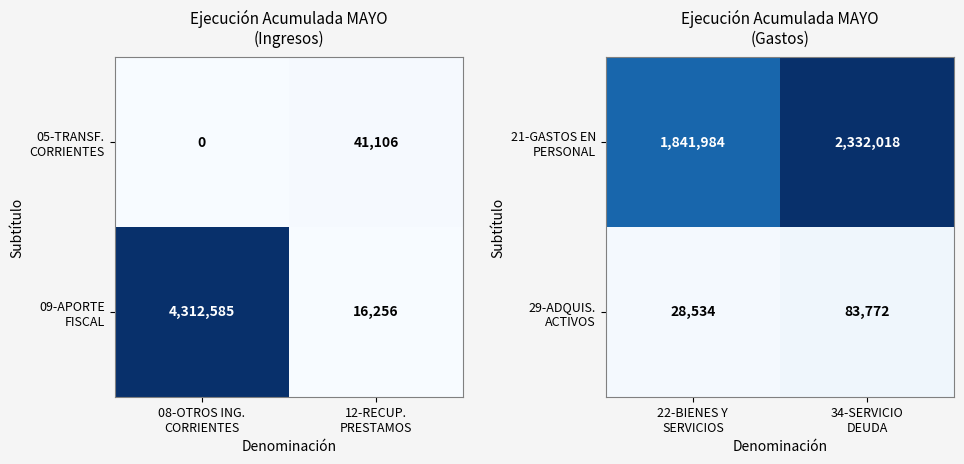

True or false: 21-GASTOS EN PERSONAL has a value of 1323756 at 34-SERVICIO DEUDA.

False